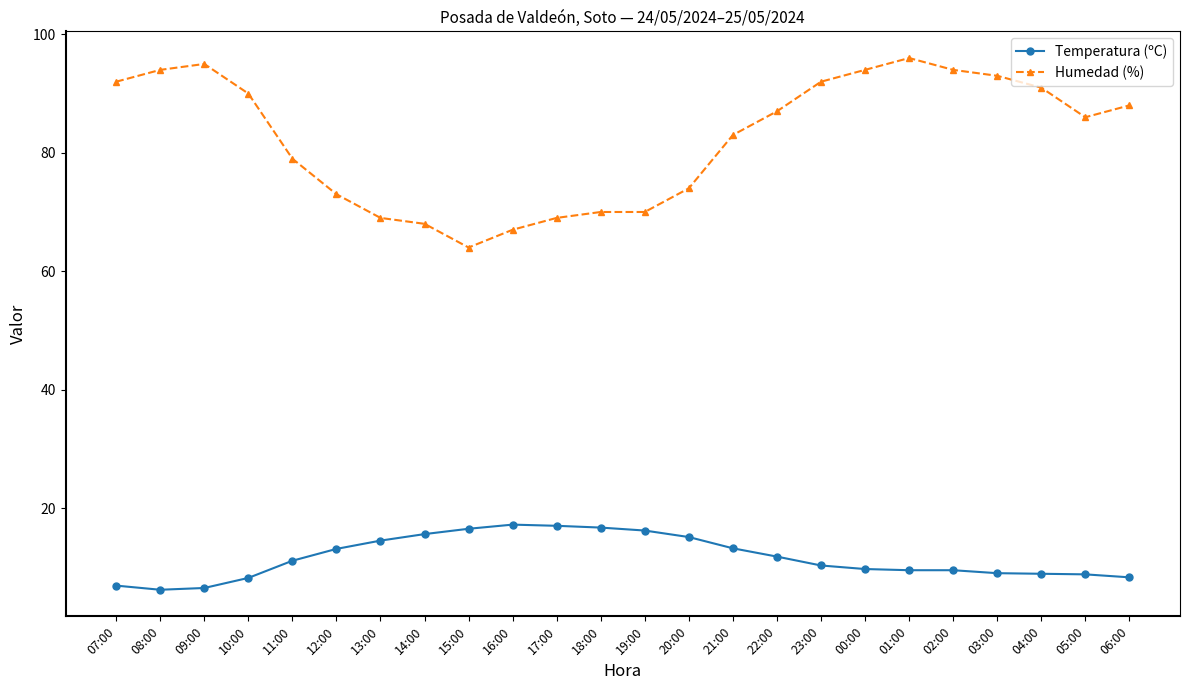

Where does the Humedad (%) series first go above 87?

07:00